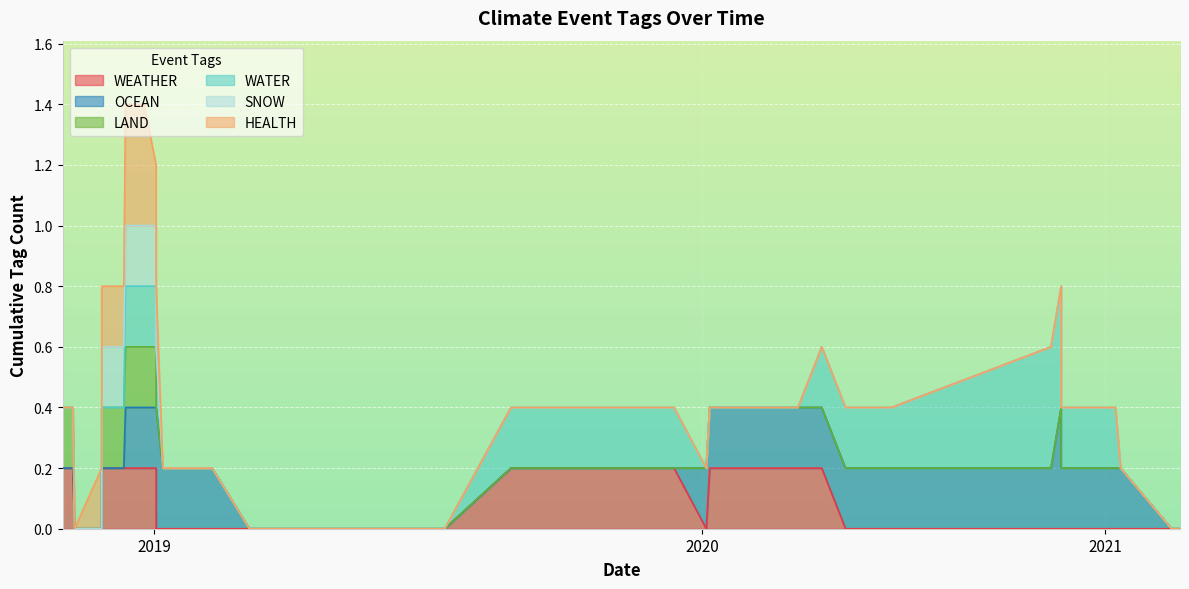

Count the SNOW values in the range 0 to 1.

40